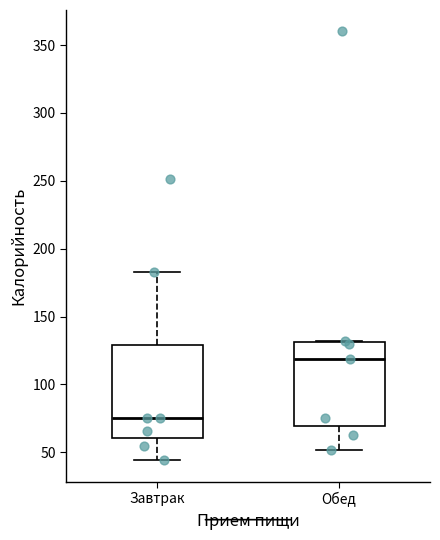

Reading left to right, transcribe this box plot: for each box, give where its median line is, the range the box spans, and where its two whiskers end, as read against the y-axis. The values are not printed on the chart, so give them approximately, as read against the axis.

Завтрак: median 75, box 60 to 130, whiskers 45 to 185
Обед: median 120, box 70 to 130, whiskers 50 to 130